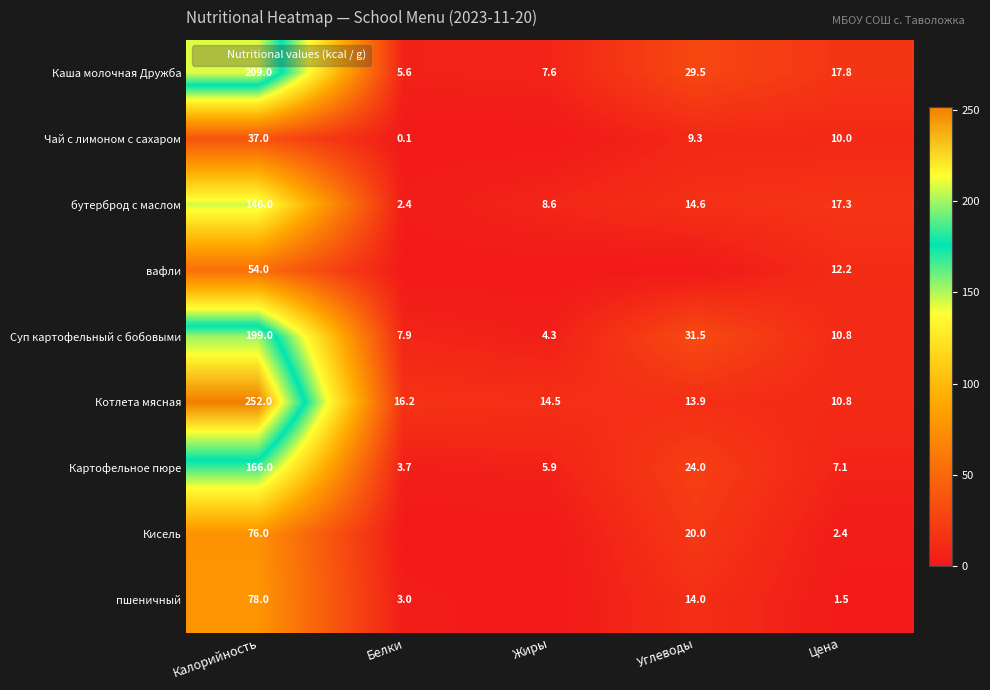

Read the Котлета мясная value at Белки.

16.2